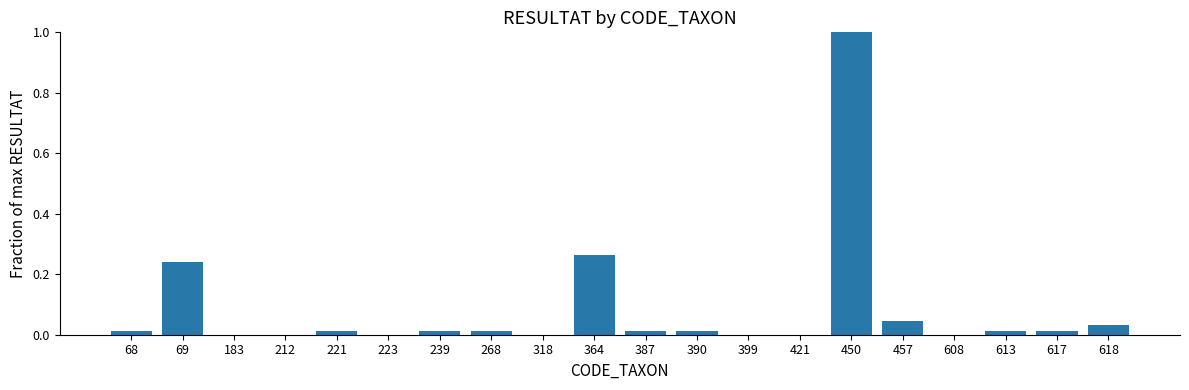

What is the maximum value shown in the chart?

1.0